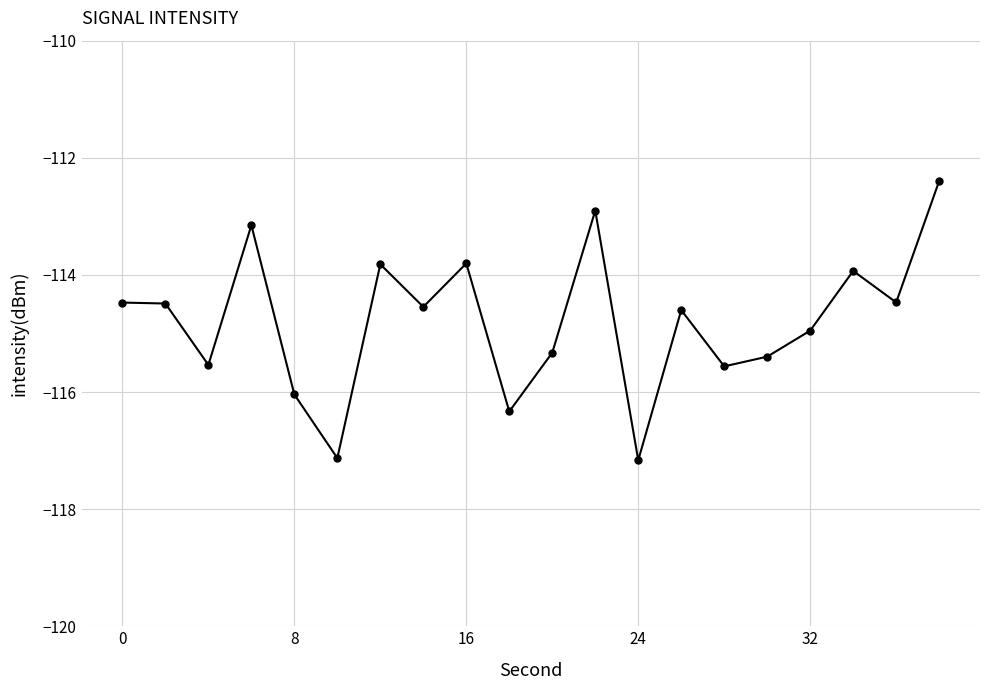

How many values are below -114?

14